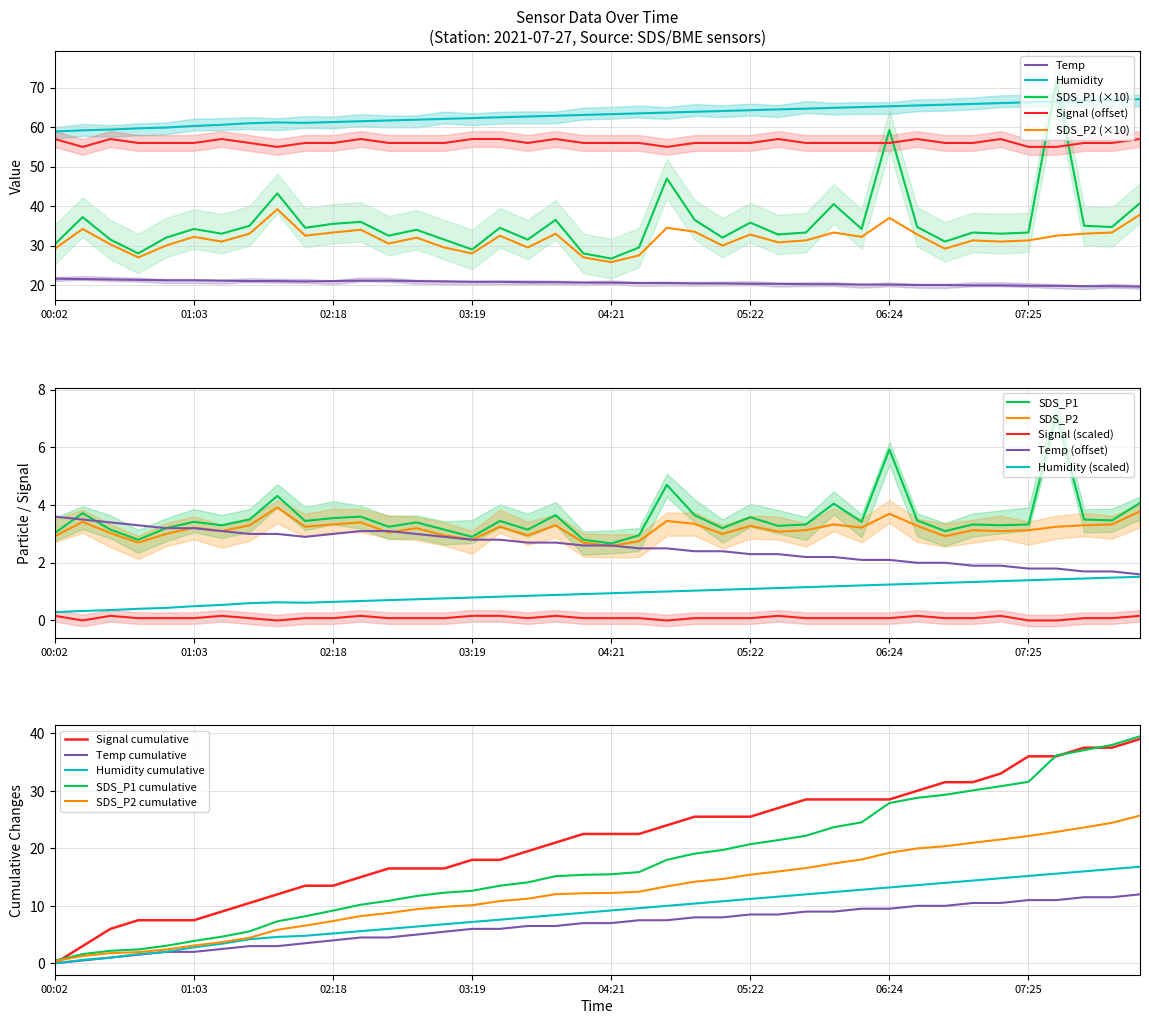

What is the approximate value of SDS_P2 at 01:42?

33.0